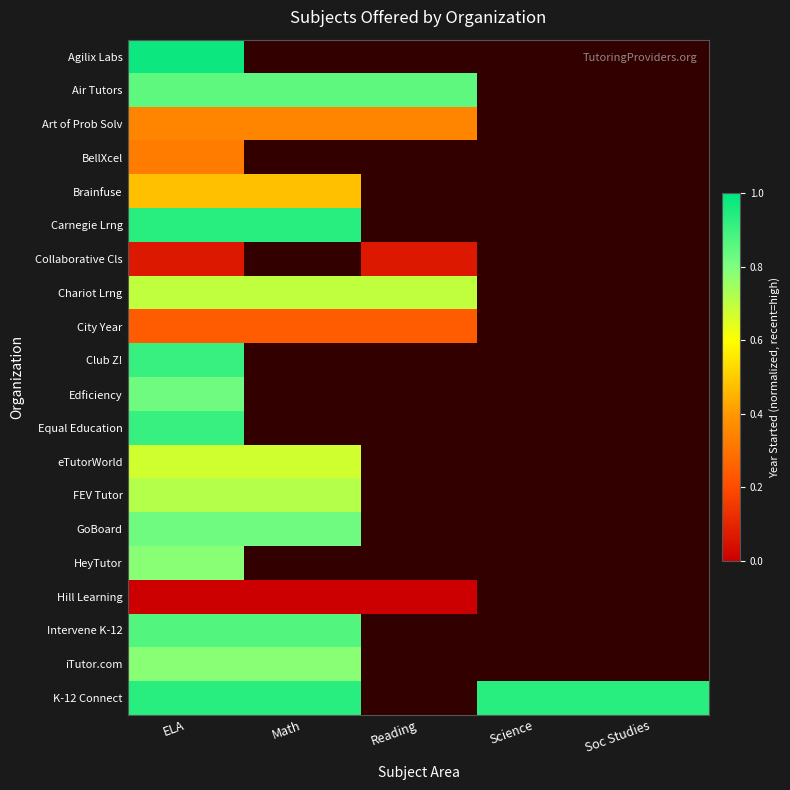

At which category does the chart reach its peak across all series?

ELA